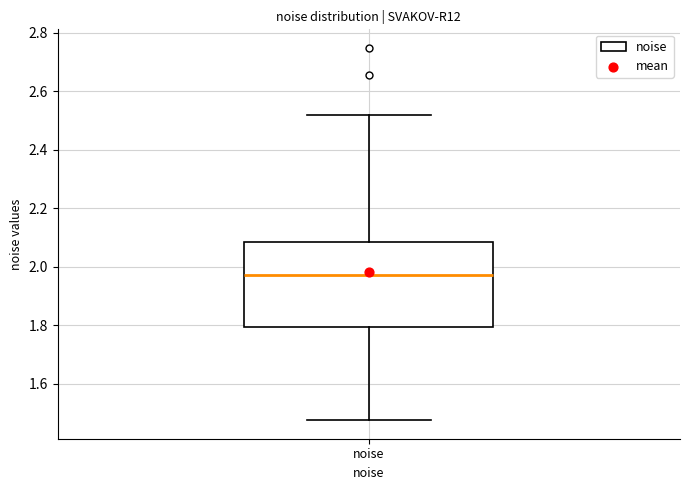

Where is the upper edge of the box for noise on the y-axis? The values are not printed on the chart, so give them approximately, as read against the axis.

2.08